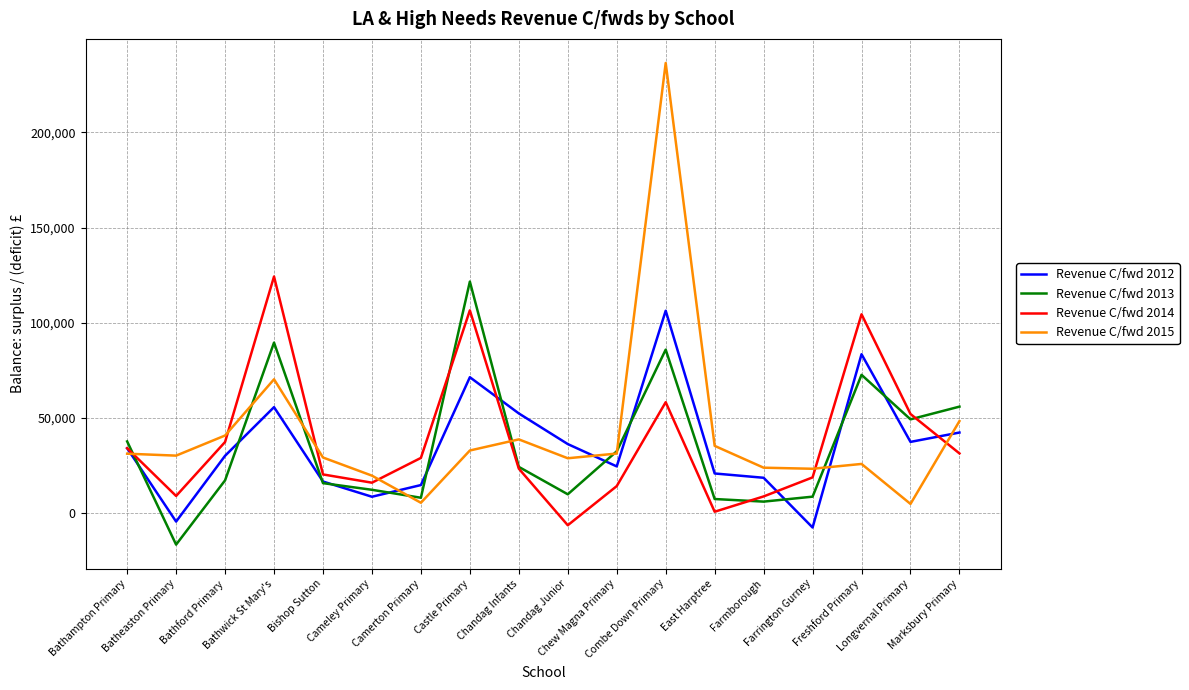

What is the maximum value shown in the chart?

236411